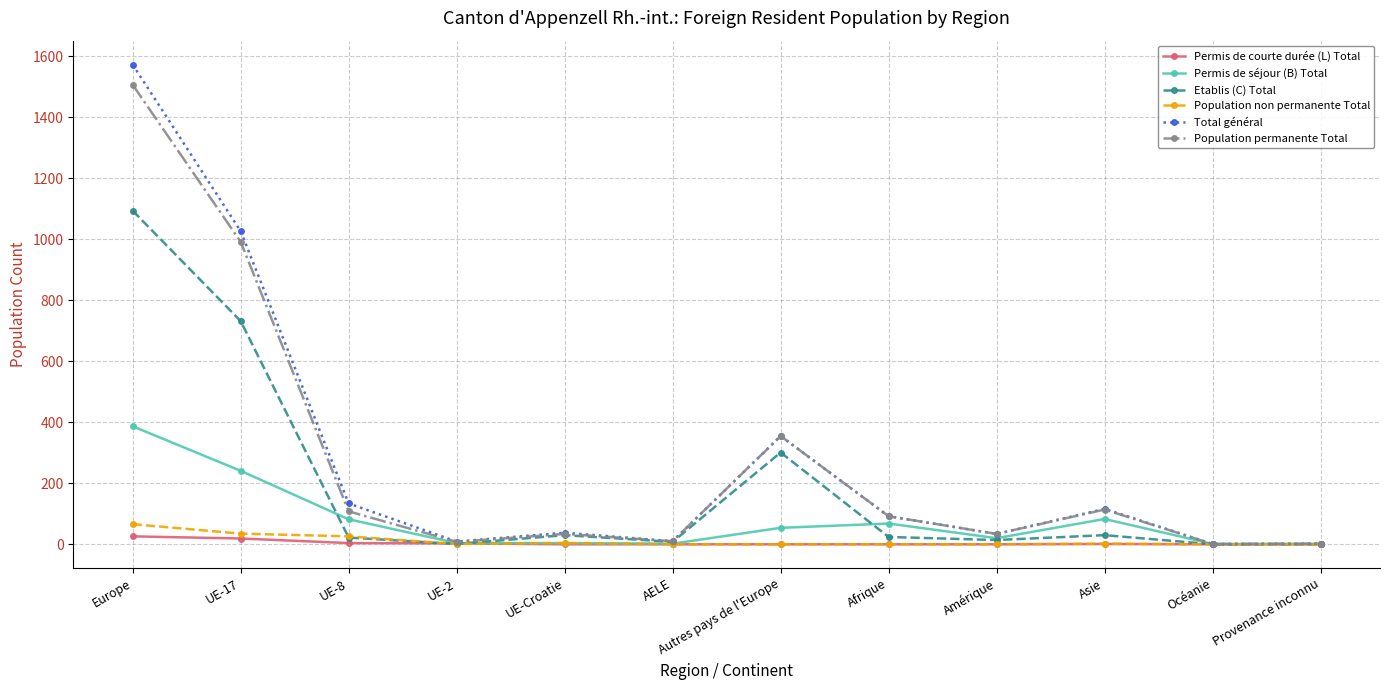

What is the label of the 4th point from the right?

Amérique